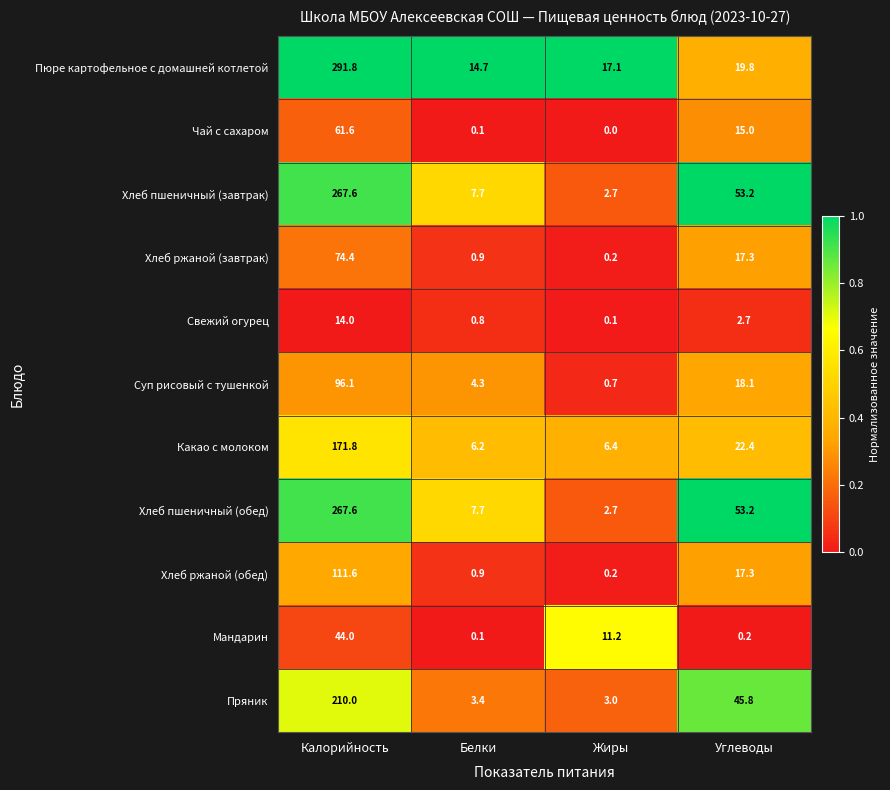

The Хлеб ржаной (обед) series shows 17.3 at Углеводы. True or false?

True